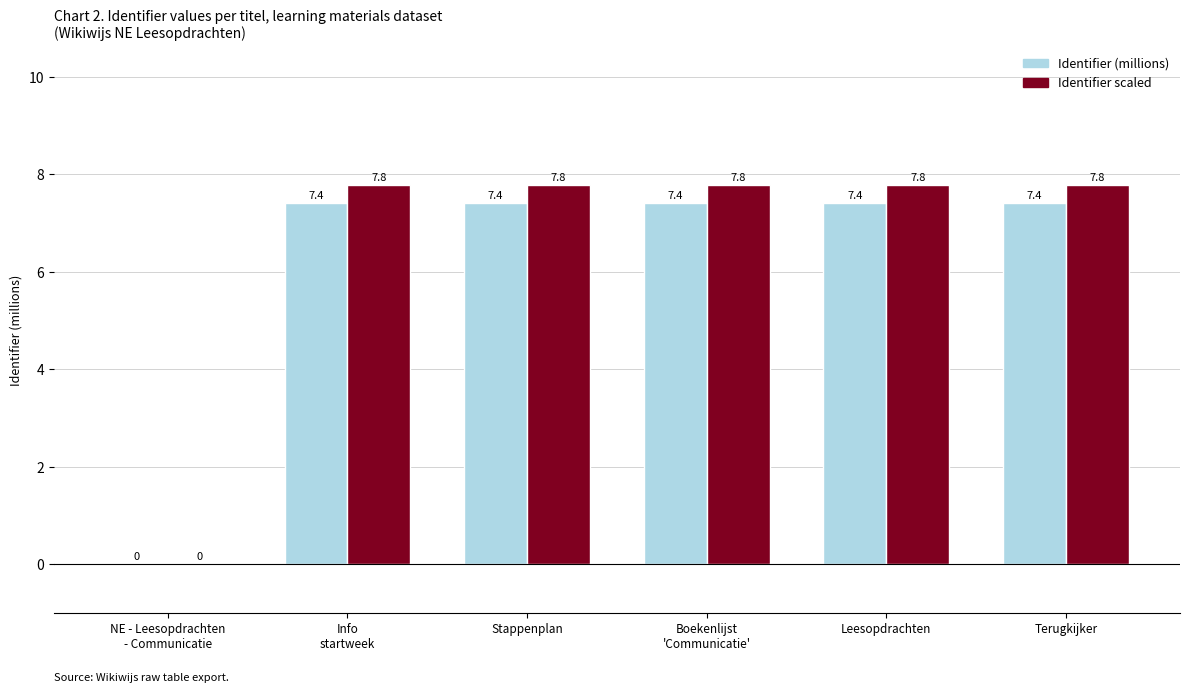

How many groups of bars are there?

6